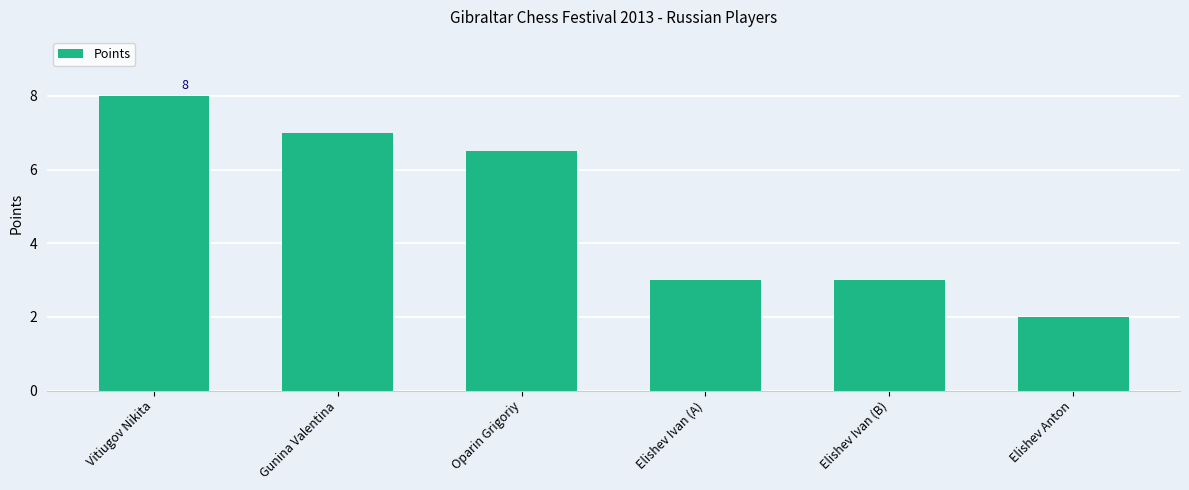

Which has a higher value, Elishev Ivan (A) or Vitiugov Nikita?

Vitiugov Nikita